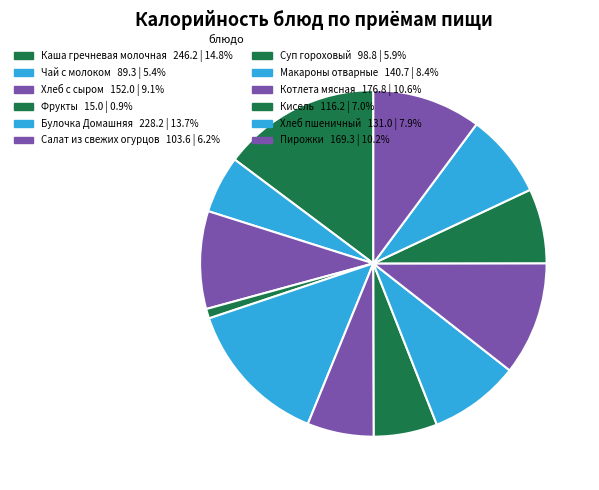

To the nearest percent, what is the difference between the Каша гречневая молочная and Макароны отварные slice percentages?

6%